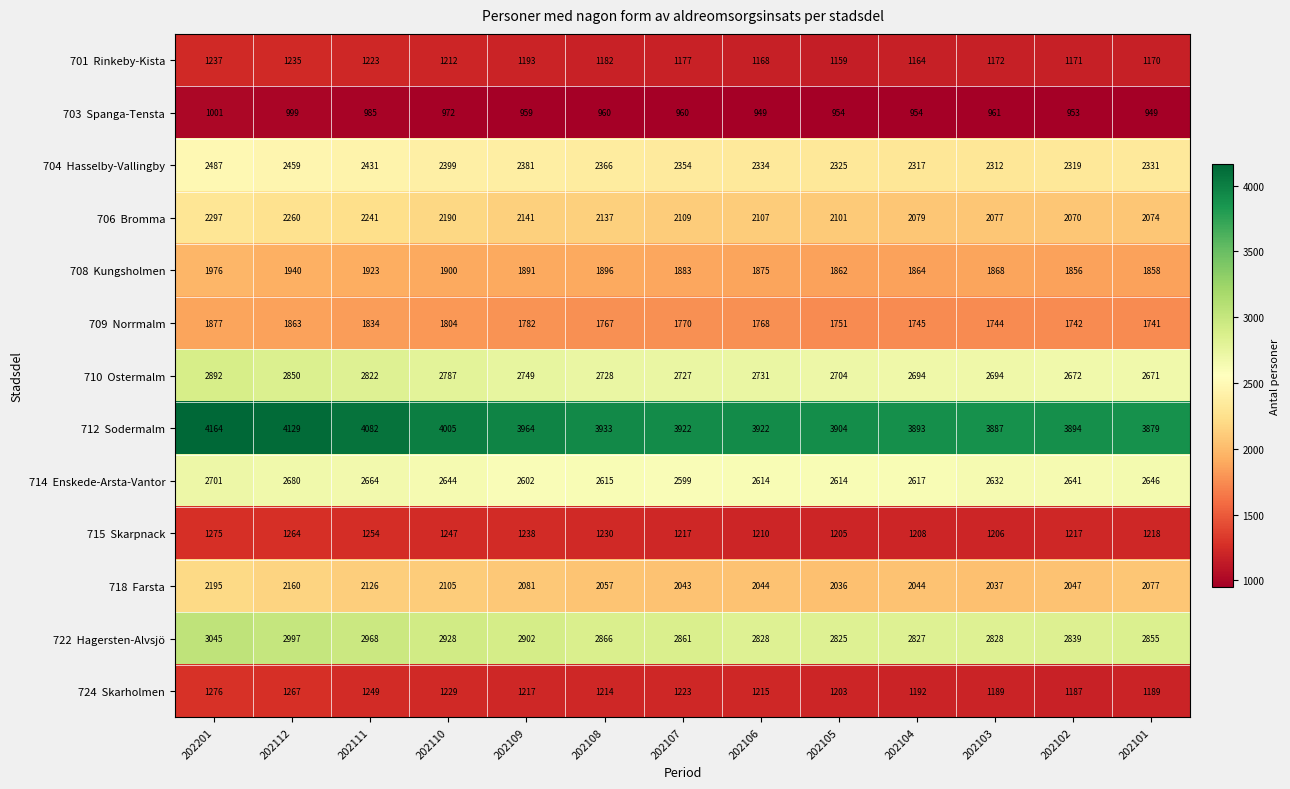

What is the minimum value shown in the chart?

949